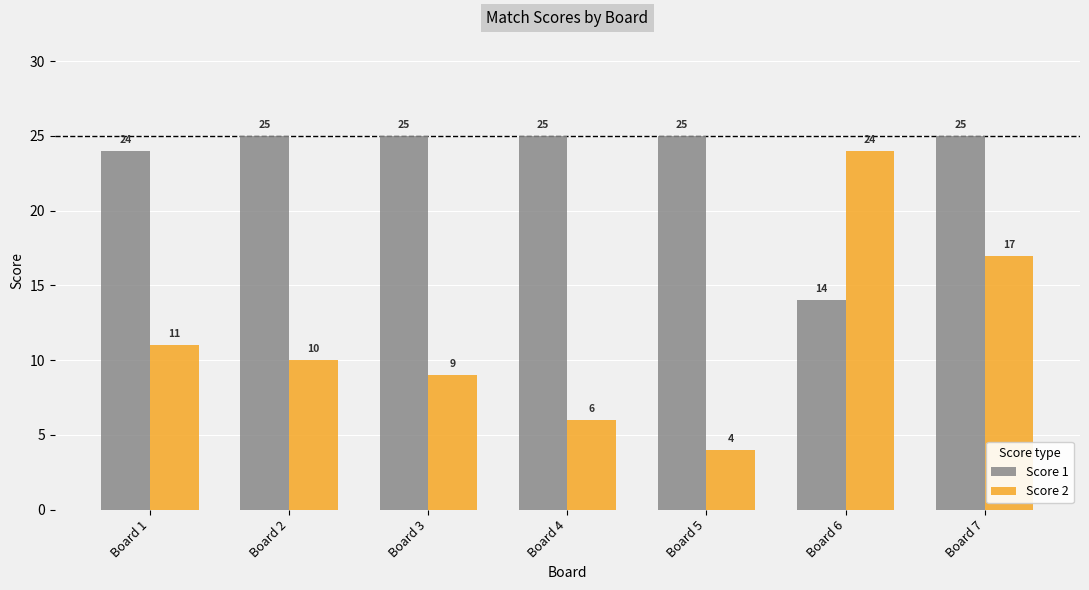

List the series in order of their peak value, highest first.

Score 1, Score 2